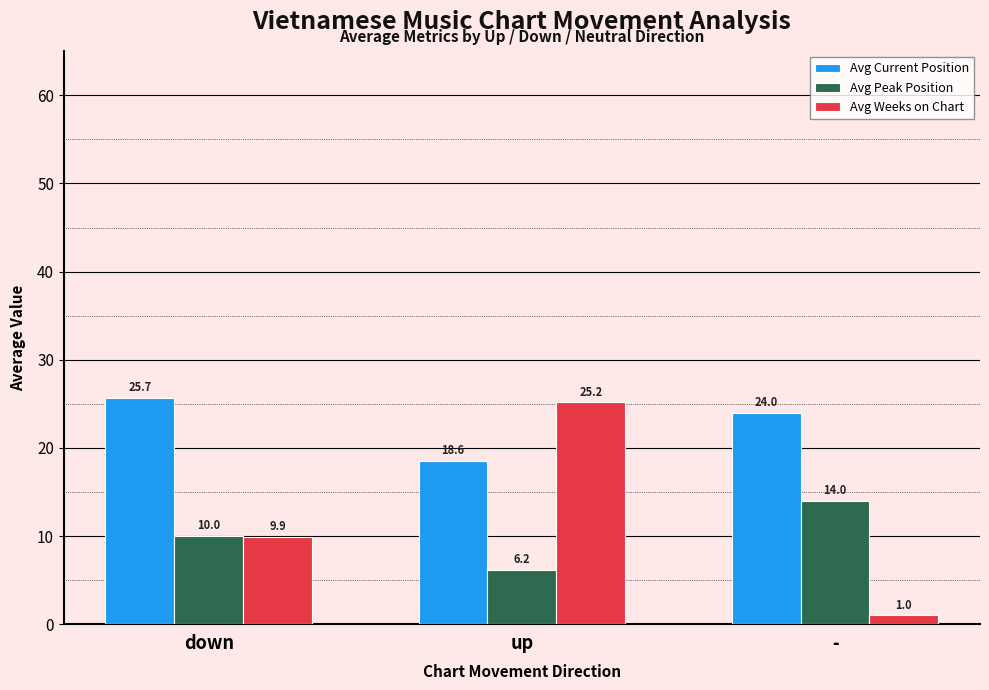

True or false: Avg Peak Position has a value of 3.2 at up.

False